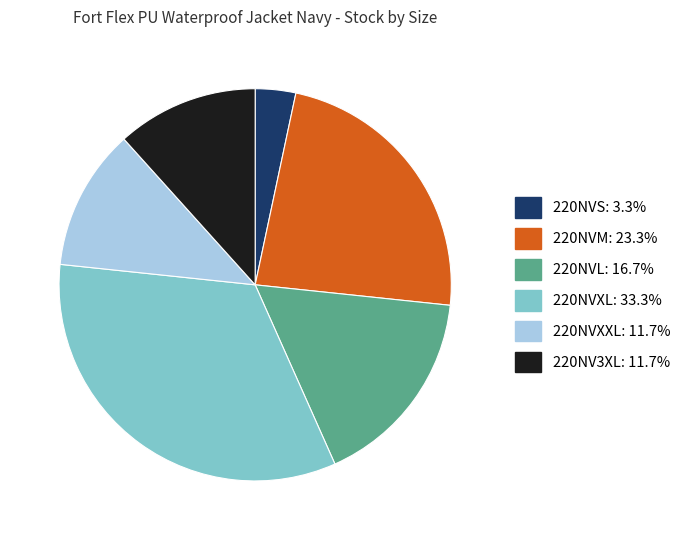

Does 220NVXXL account for over 50% of the chart?

No